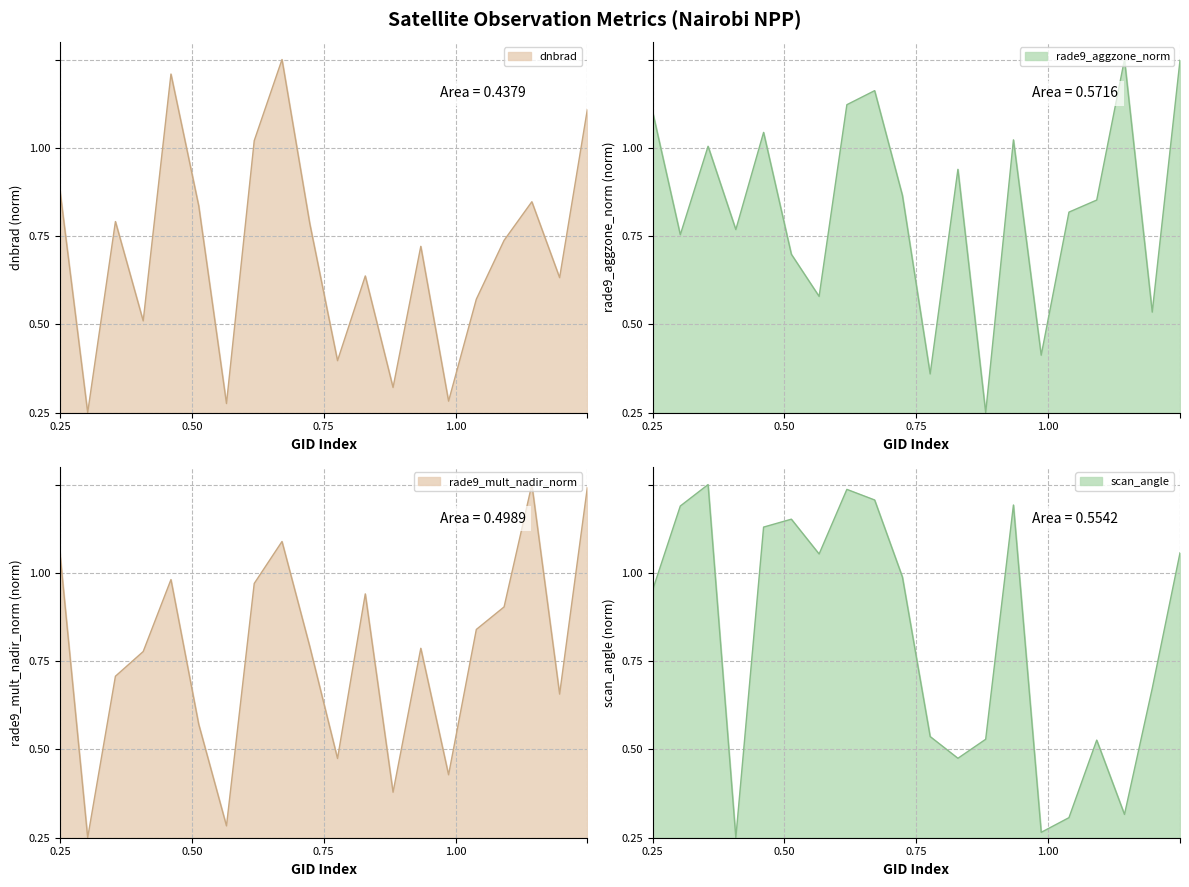

What are all the series names shown in the legend?

dnbrad, rade9_aggzone_norm, rade9_mult_nadir_norm, scan_angle